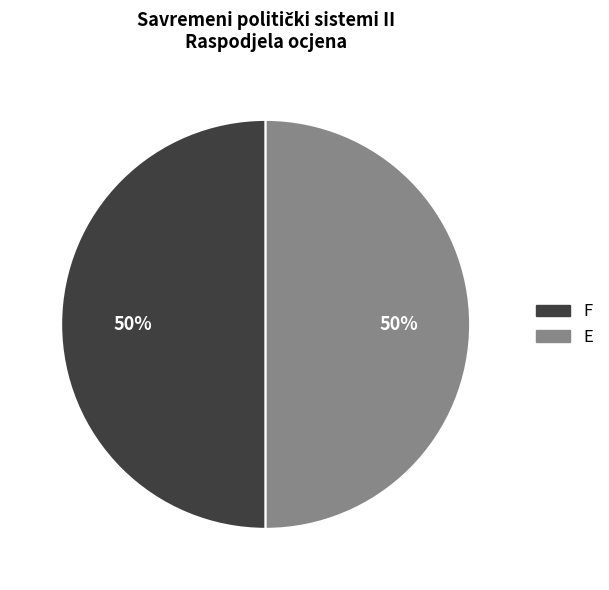

Do E and F together represent more than half of the pie?

Yes